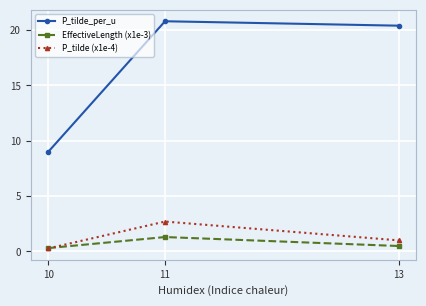

Where does the P_tilde (x1e-4) series first go above 1?

11